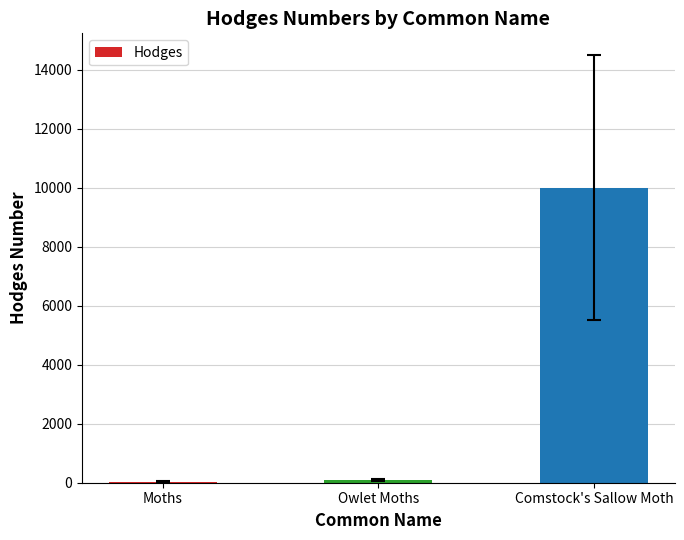

Which has a higher value, Moths or Comstock's Sallow Moth?

Comstock's Sallow Moth